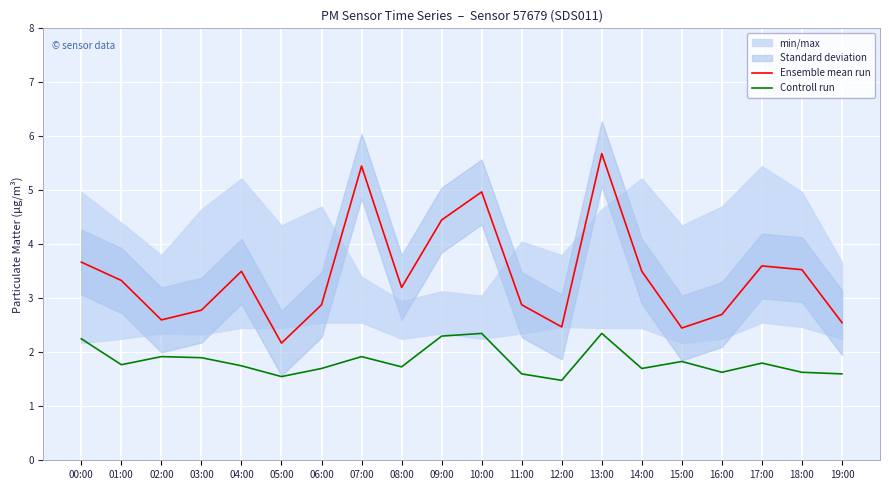

The Controll run series shows 3.0 at 01:00. True or false?

False